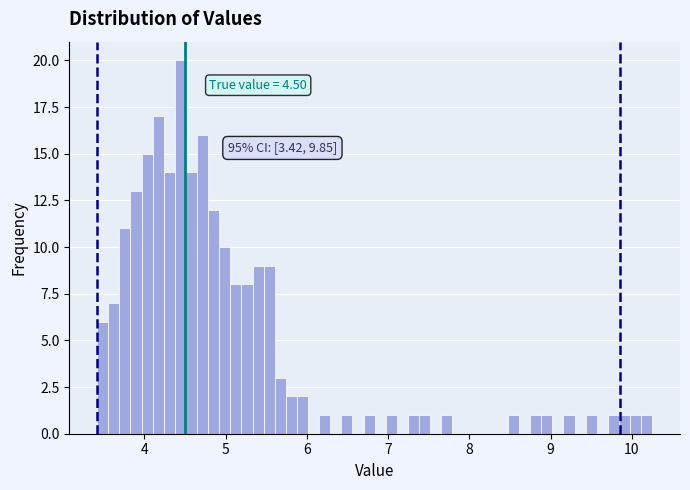

Around what value on the x-axis is the tallest bar? Give the approximate position of its centre, as read against the axis.

4.4